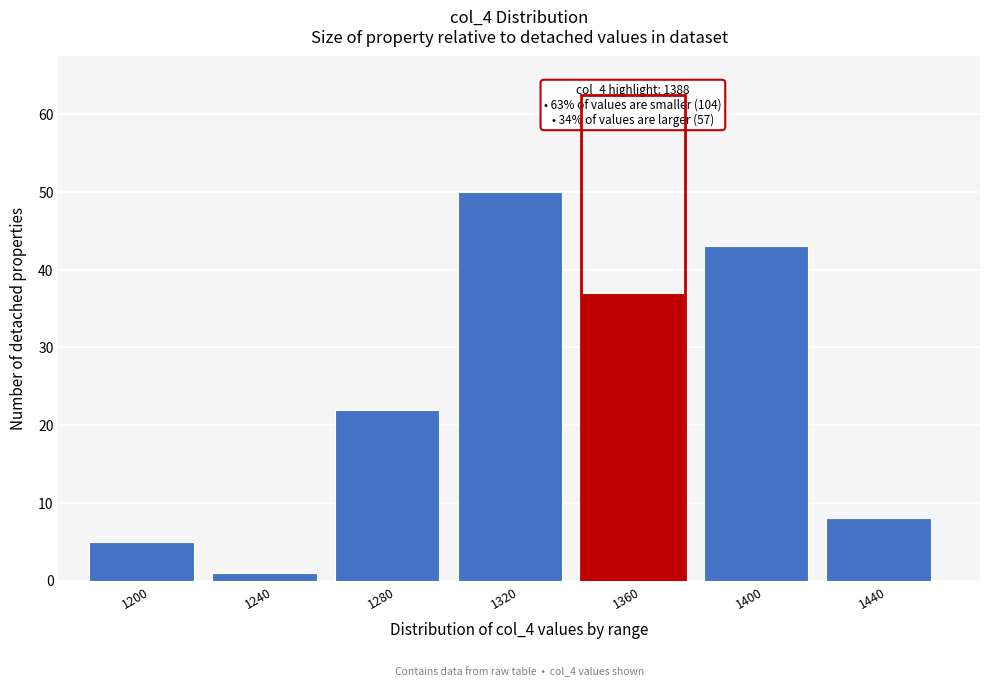

Reading left to right, what are all the values shown in this chart?

1200=5	1240=1	1280=22	1320=50	1360=37	1400=43	1440=8